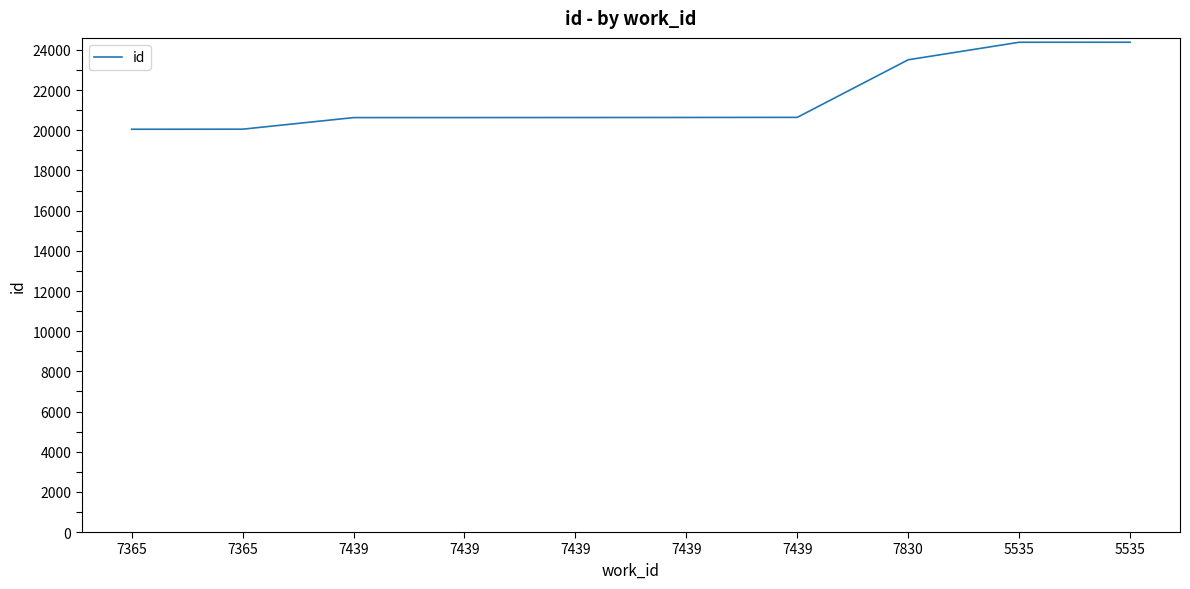

True or false: there are more than 2 points higher than both neighbors.

False